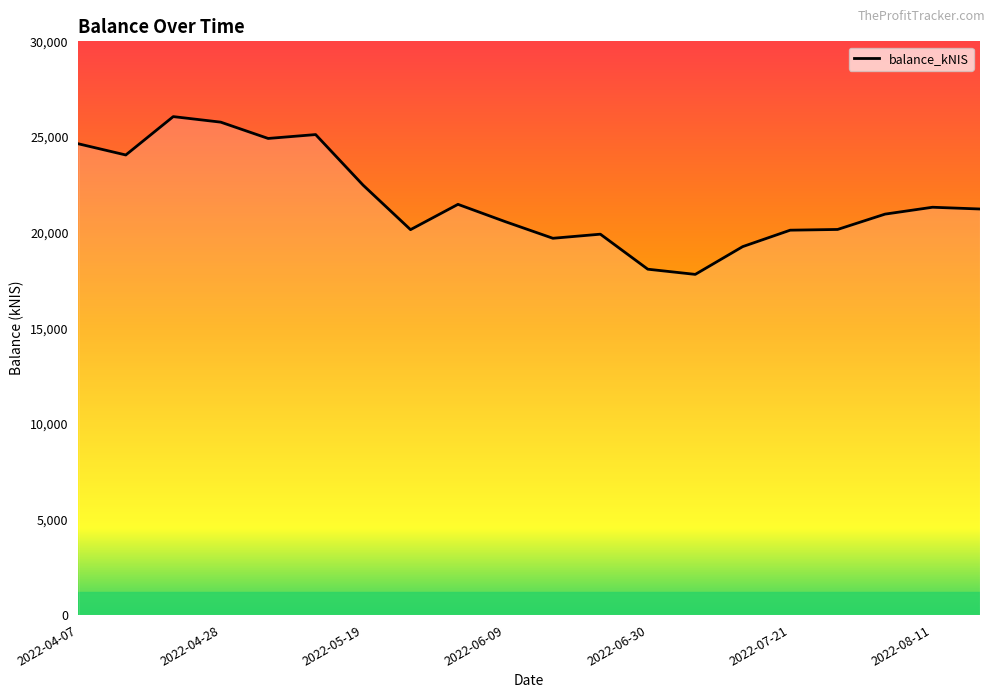

How many categories are shown in the chart?

20